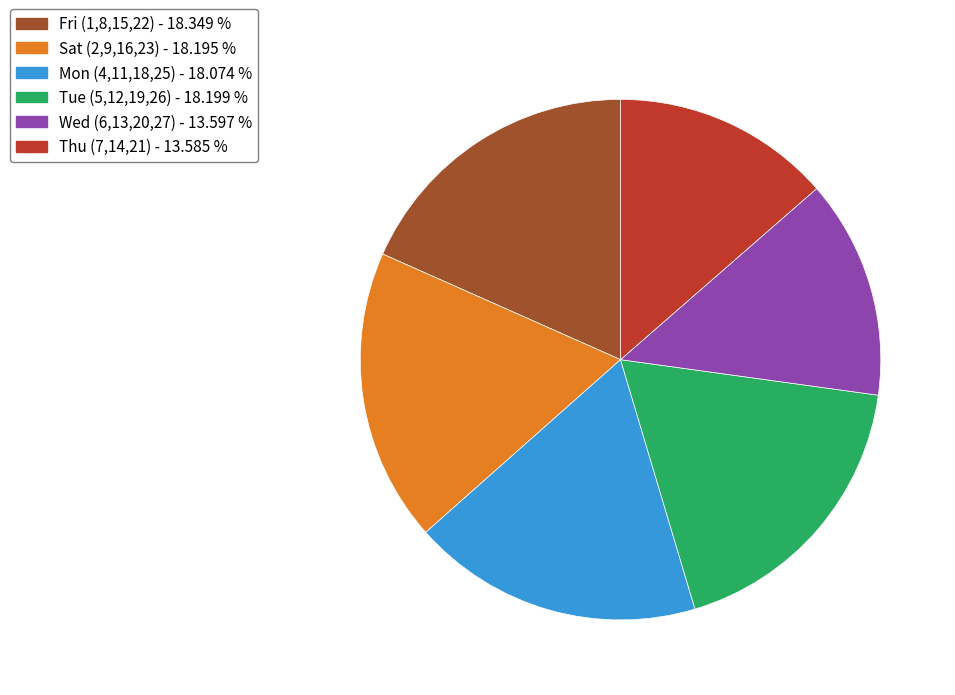

Is Sat (2,9,16,23) - 18.195 % the majority of the pie?

No